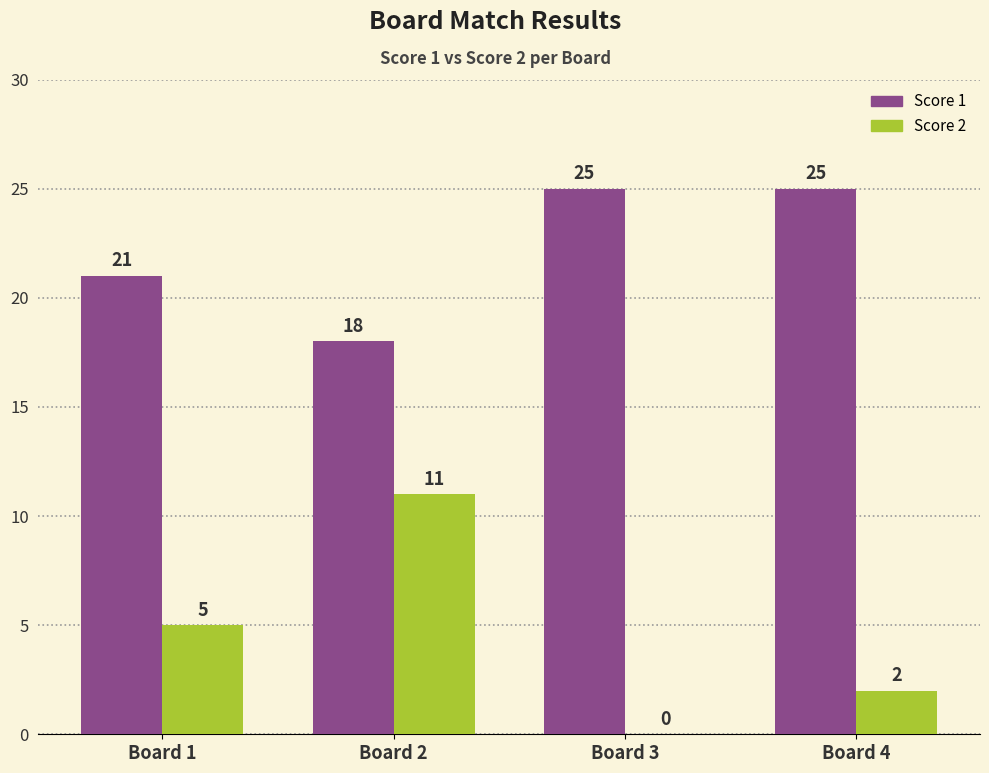

How many groups of bars are there?

4